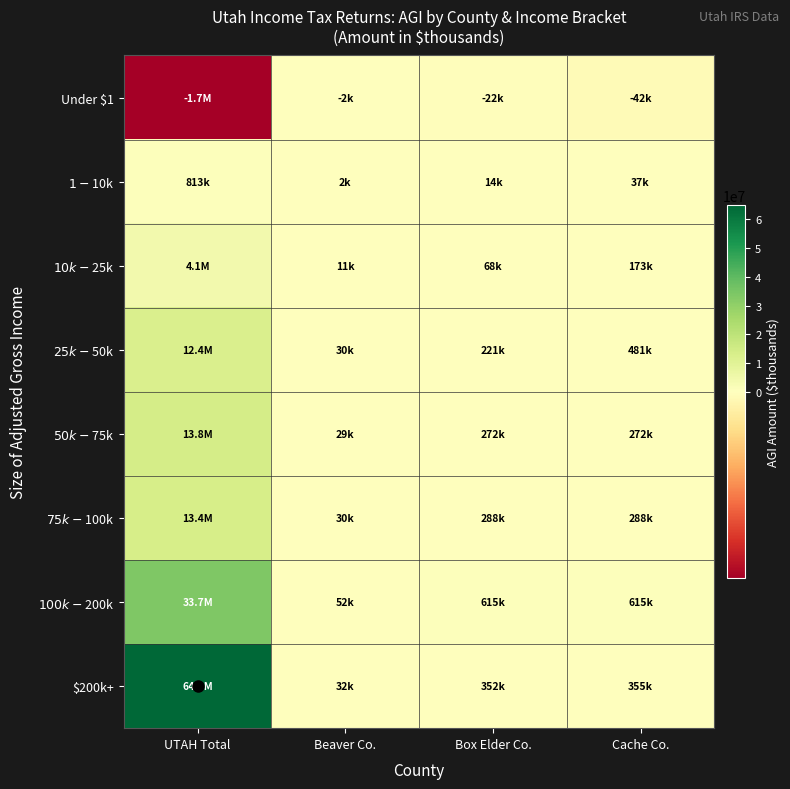

Reading left to right, what are all the values shown in this chart?

Under $1: UTAH Total=-1736478	Beaver Co.=-2340	Box Elder Co.=-22265	Cache Co.=-42303
$1-$10k: UTAH Total=812789	Beaver Co.=2084	Box Elder Co.=14330	Cache Co.=36677
$10k-$25k: UTAH Total=4106819	Beaver Co.=11455	Box Elder Co.=67968	Cache Co.=172543
$25k-$50k: UTAH Total=12439177	Beaver Co.=30208	Box Elder Co.=220970	Cache Co.=481048
$50k-$75k: UTAH Total=13767675	Beaver Co.=29232	Box Elder Co.=272123	Cache Co.=272123
$75k-$100k: UTAH Total=13358221	Beaver Co.=29703	Box Elder Co.=288001	Cache Co.=288001
$100k-$200k: UTAH Total=33720138	Beaver Co.=51678	Box Elder Co.=614954	Cache Co.=614954
$200k+: UTAH Total=64885242	Beaver Co.=31580	Box Elder Co.=351693	Cache Co.=355060